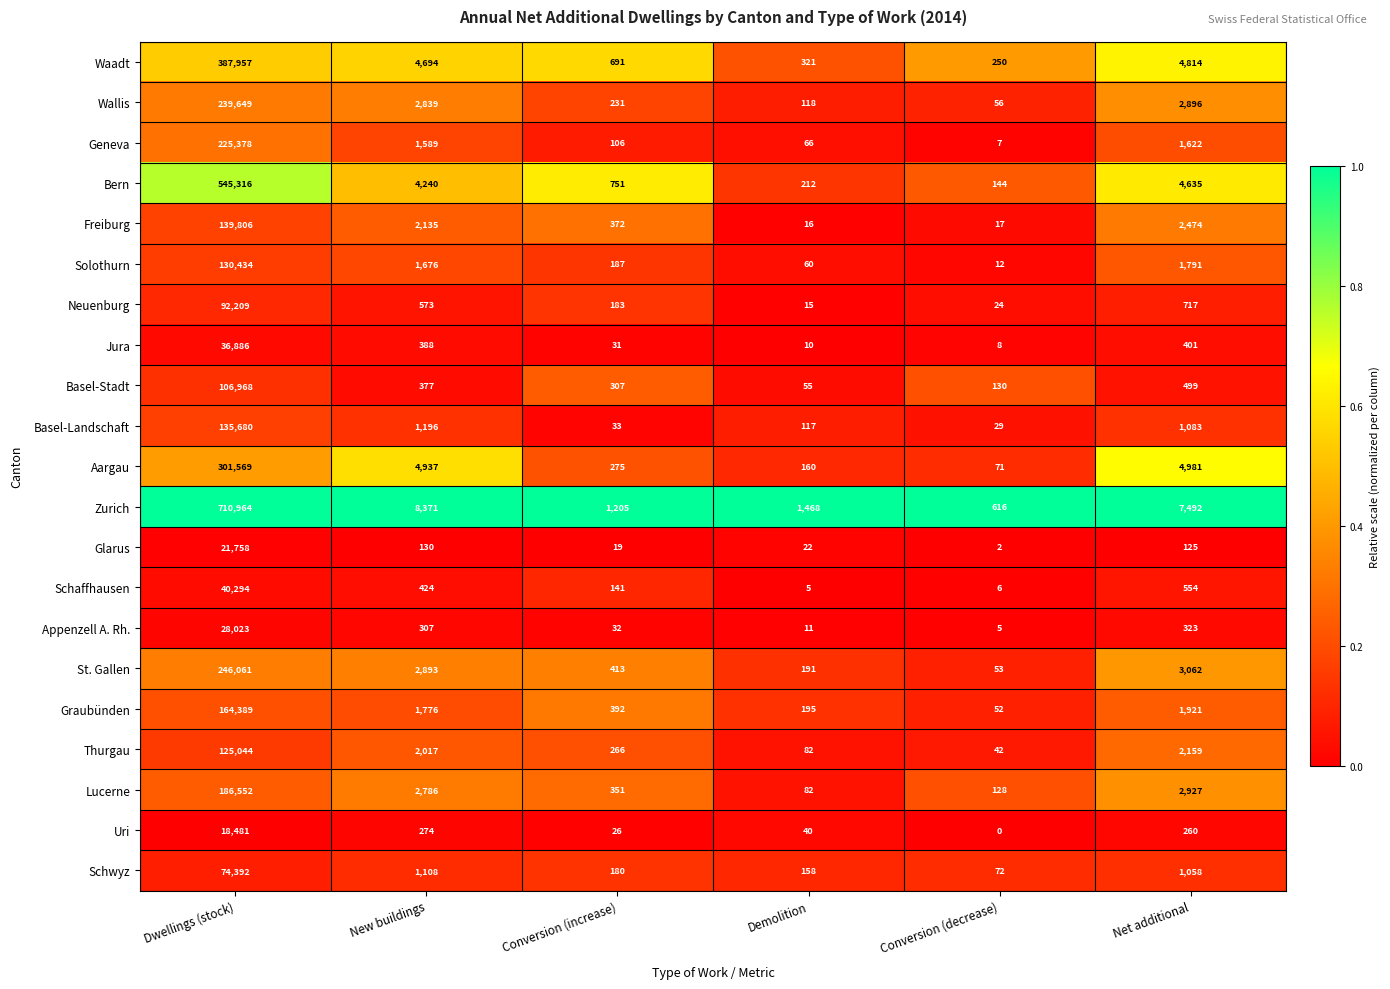

Which series has the largest total across all categories?

Zurich